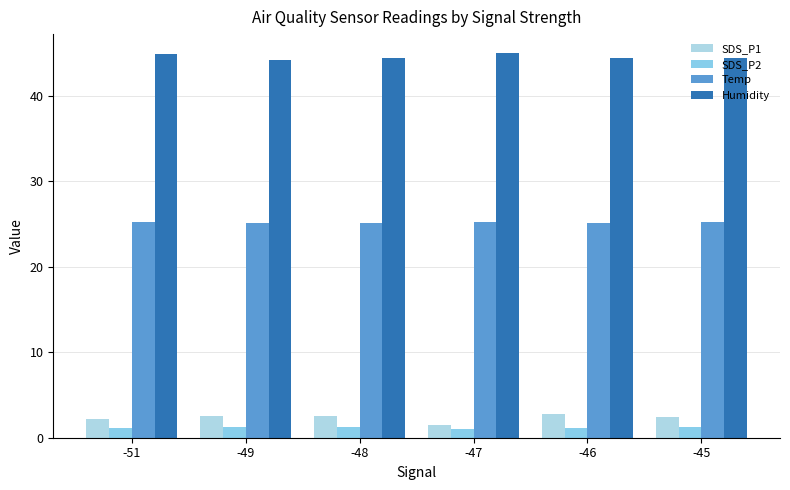

At which label does SDS_P1 first exceed 2?

-51